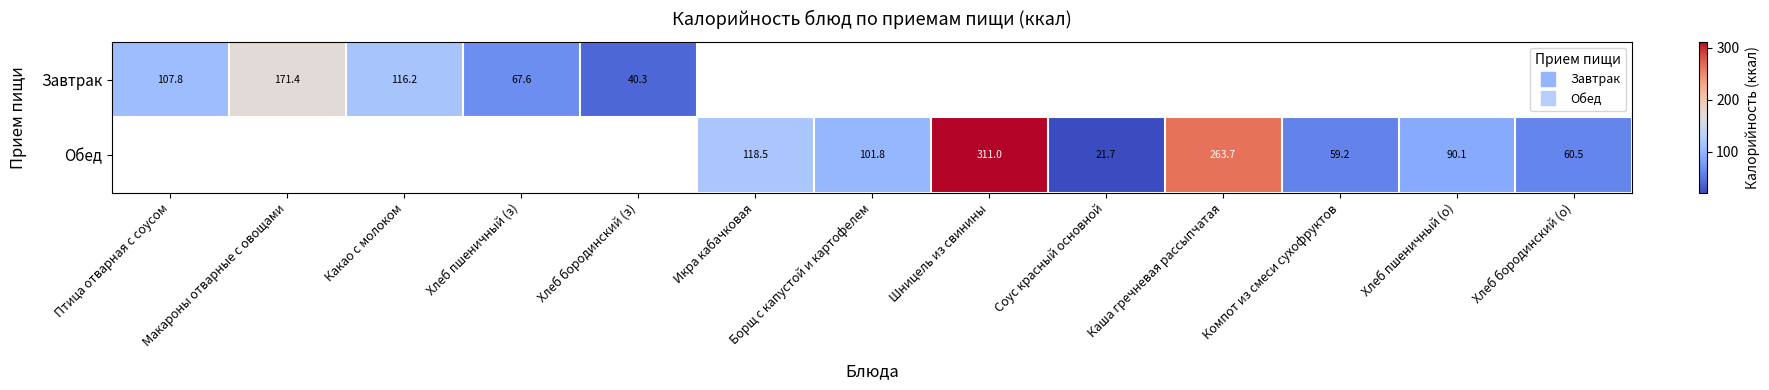

The value of Обед at Хлеб пшеничный (о) is 48.2. True or false?

False